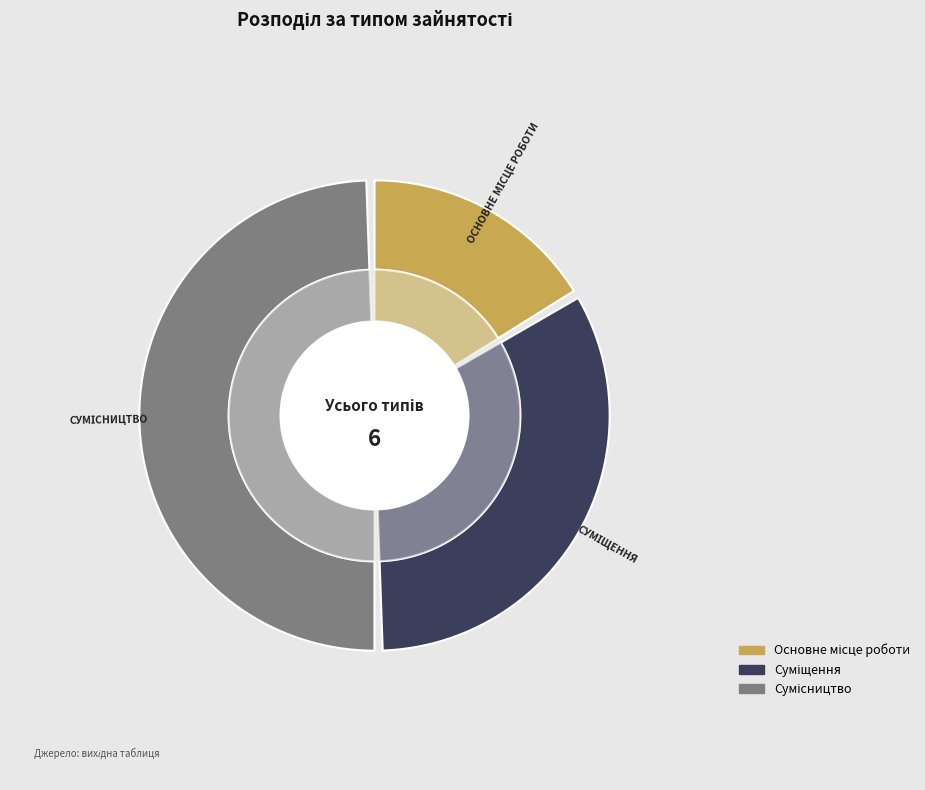

To the nearest percent, what percentage of the pie is Основне місце роботи?

17%